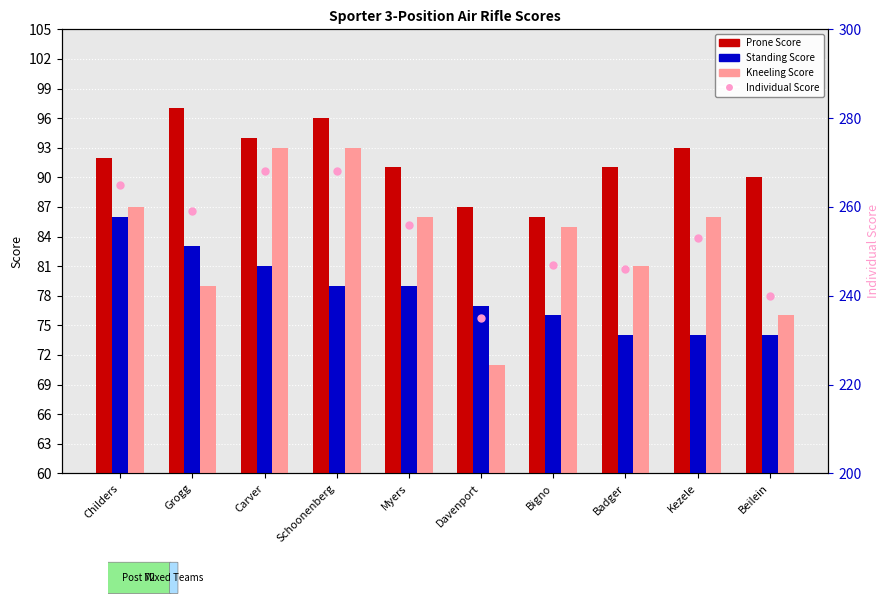

The value of Prone Score at Childers is 92. True or false?

True